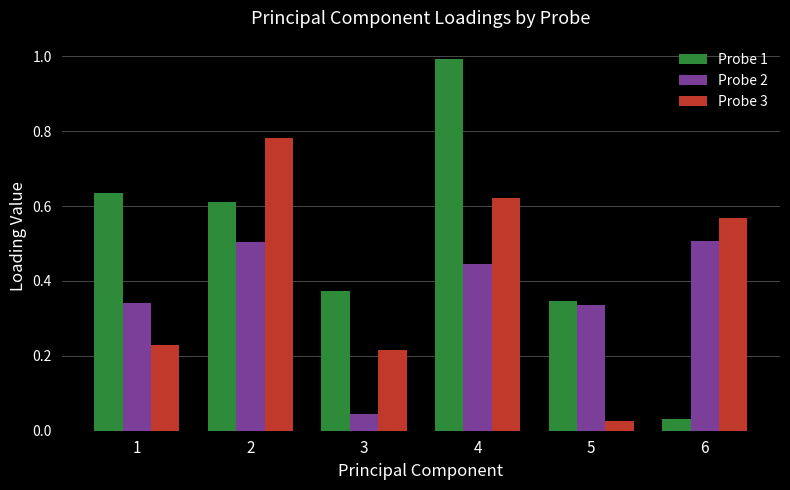

What is the value of the Probe 1 bar at the 4th from the left?

1.0